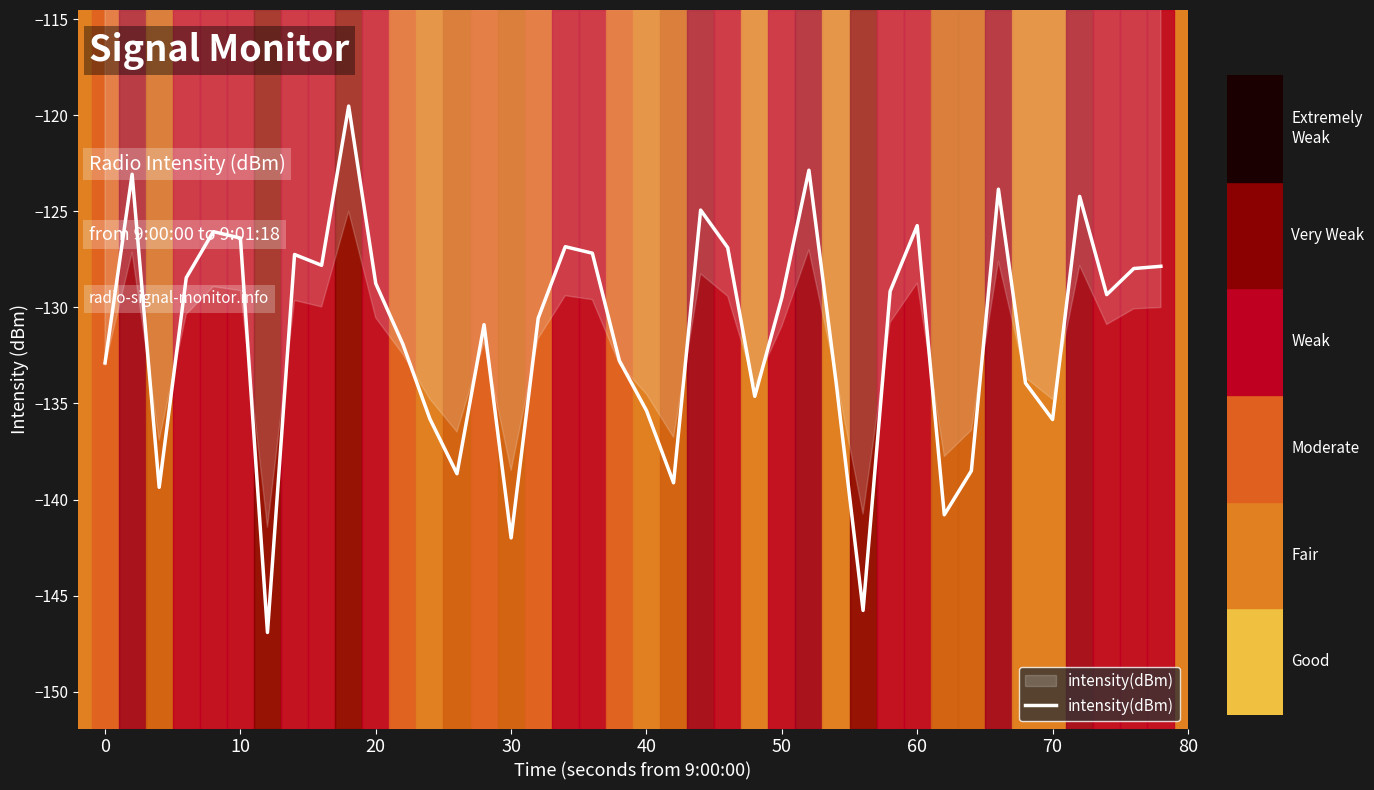

What is the difference between the maximum and minimum values?

27.4